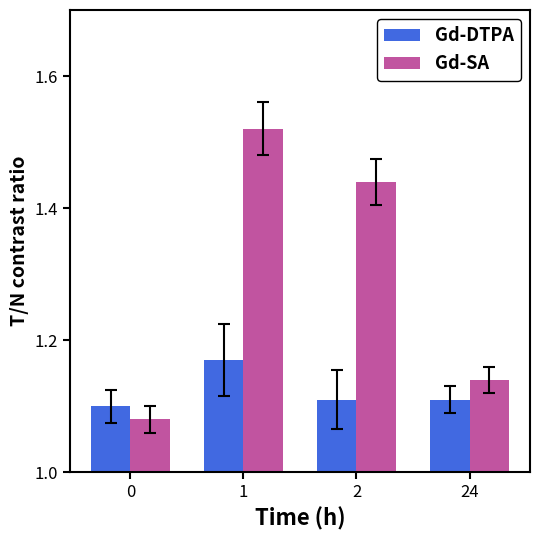

How many bars are there in total?

8